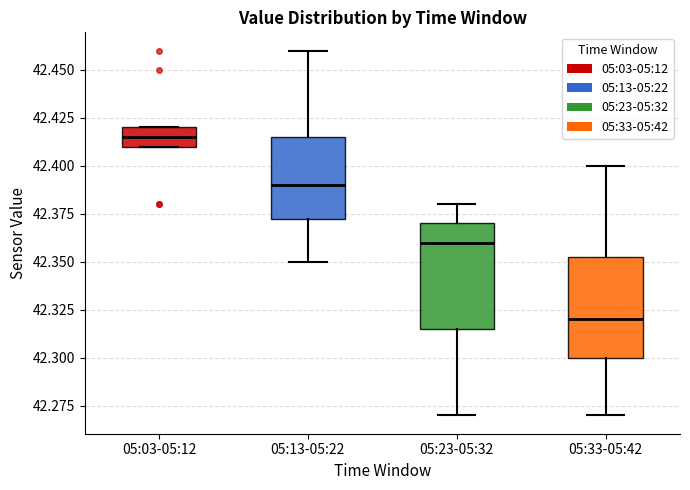

Where does the median line of the box for 05:23-05:32 sit on the y-axis? The values are not printed on the chart, so give them approximately, as read against the axis.

42.360